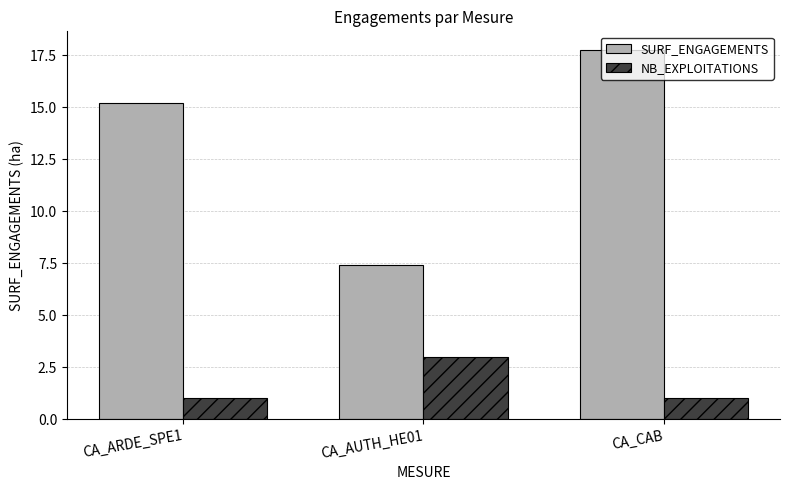

Where does the SURF_ENGAGEMENTS series first go above 15?

CA_ARDE_SPE1